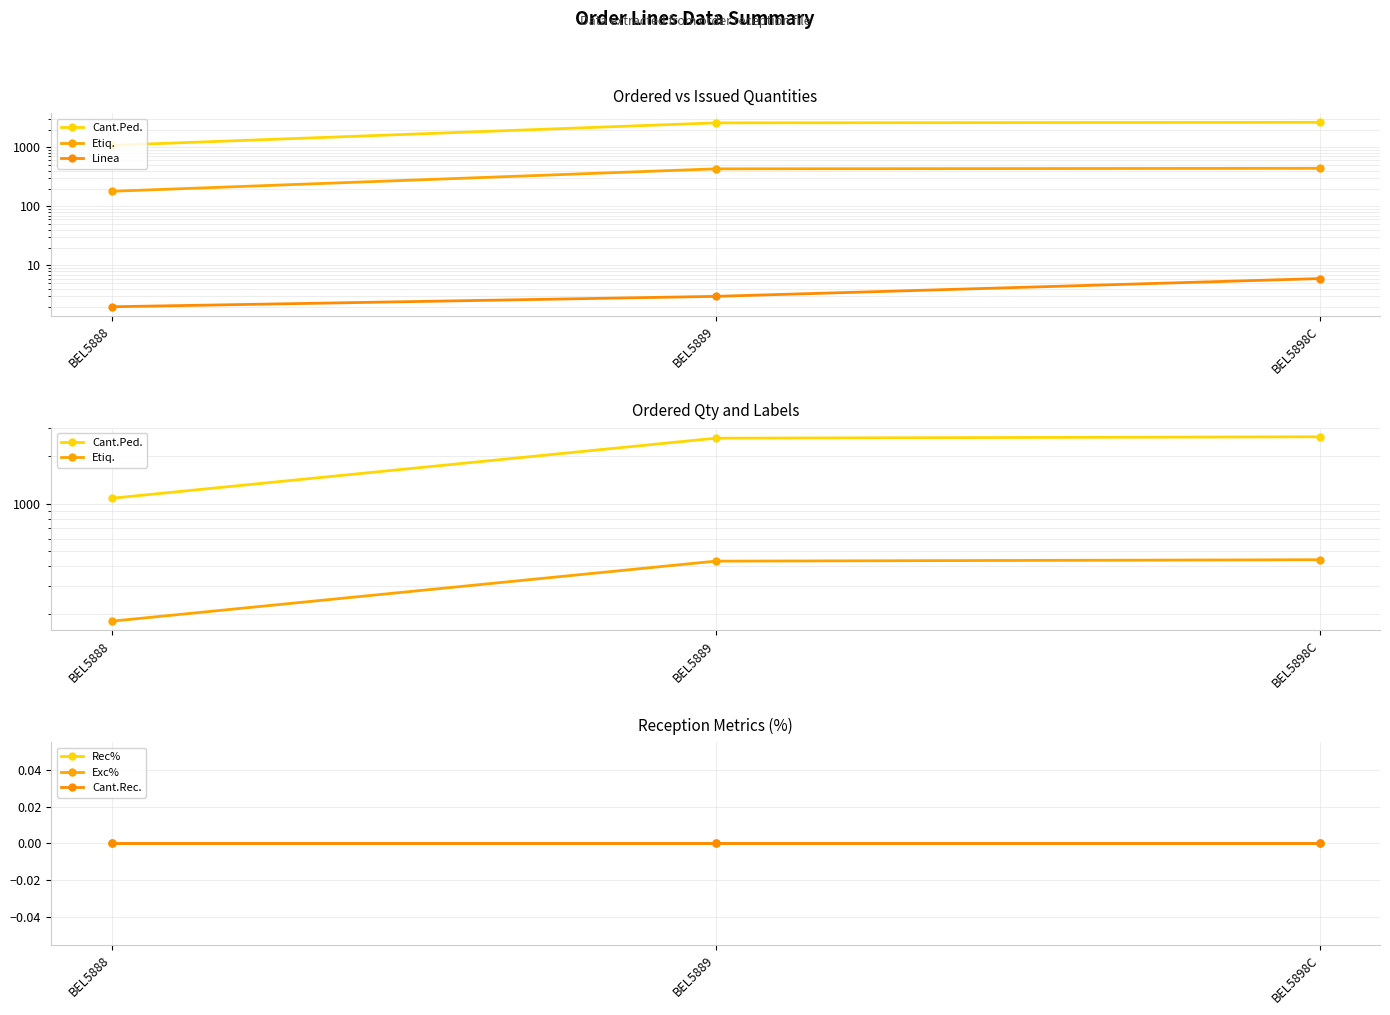

What is the sum of the Cant.Ped. values at BEL5889 and BEL5898C?

5238